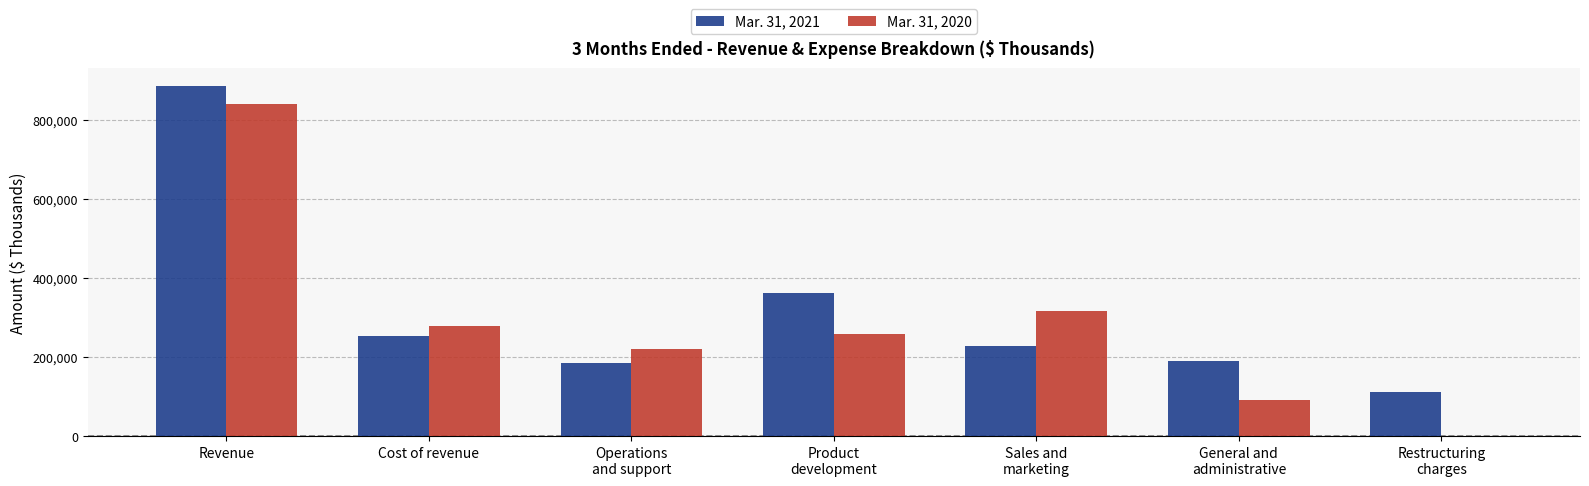

What is the greatest value displayed?

886936